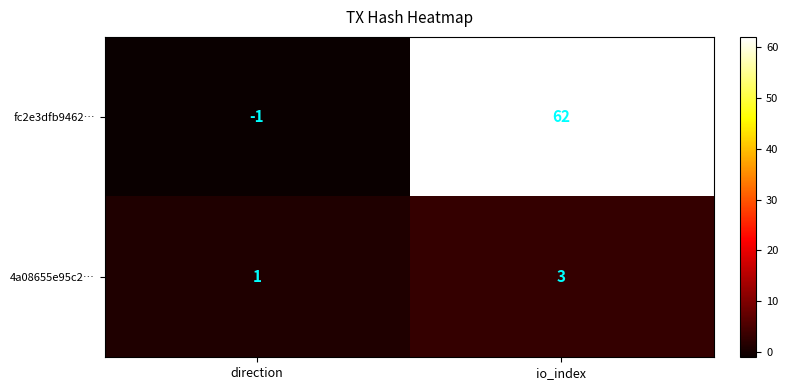

Reading left to right, list all the values displayed in this chart.

fc2e3dfb9462…: -1	62
4a08655e95c2…: 1	3